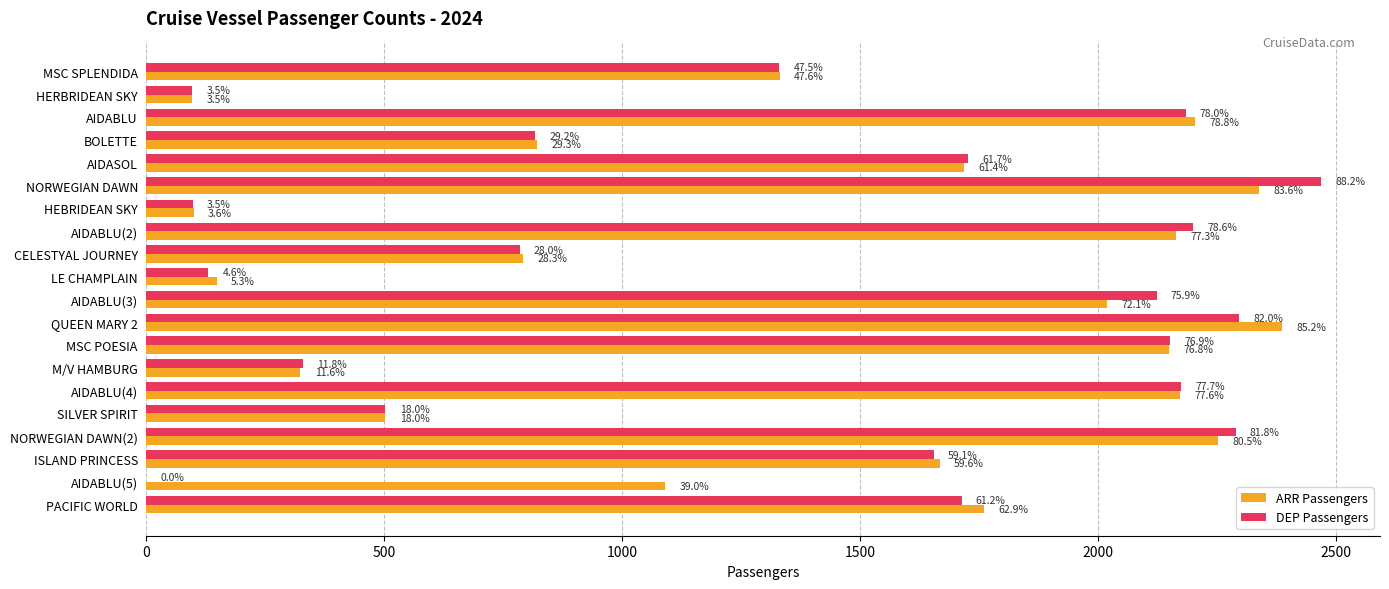

Does the chart contain stacked bars?

No